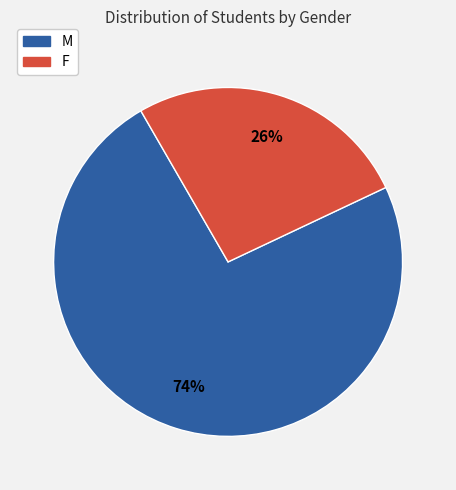

What is the majority slice?

M